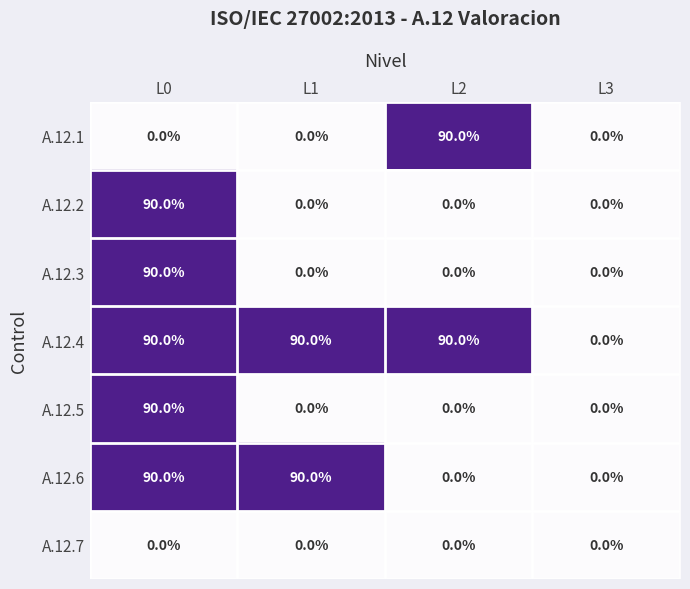

What is the spread (max minus min) of values at L2?

90